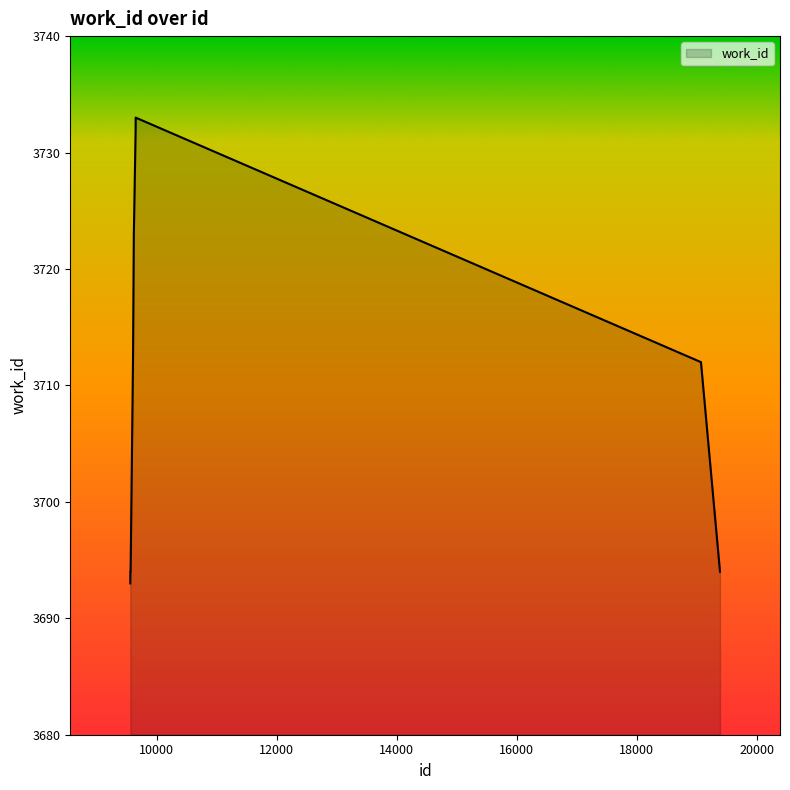

What is the difference between the maximum and minimum values?

40